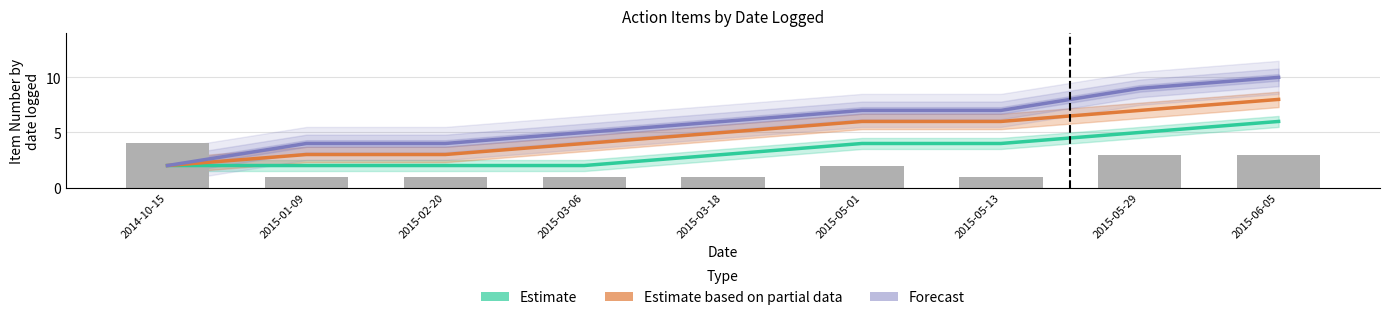

The value of Estimate based on partial data at 2015-06-05 is 3. True or false?

False